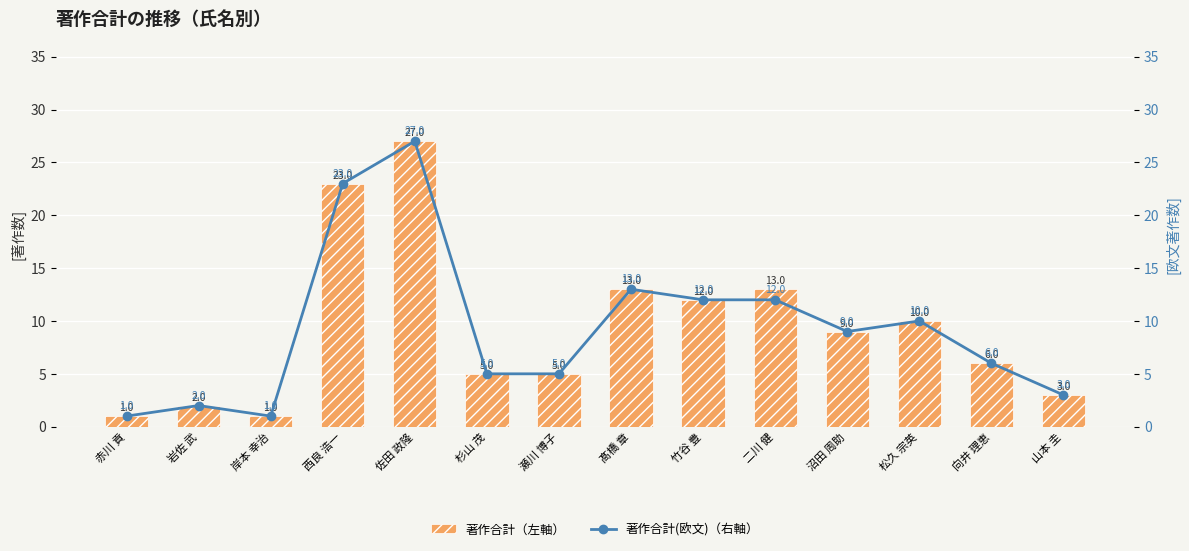

Which series has the largest total across all categories?

著作合計（左軸）